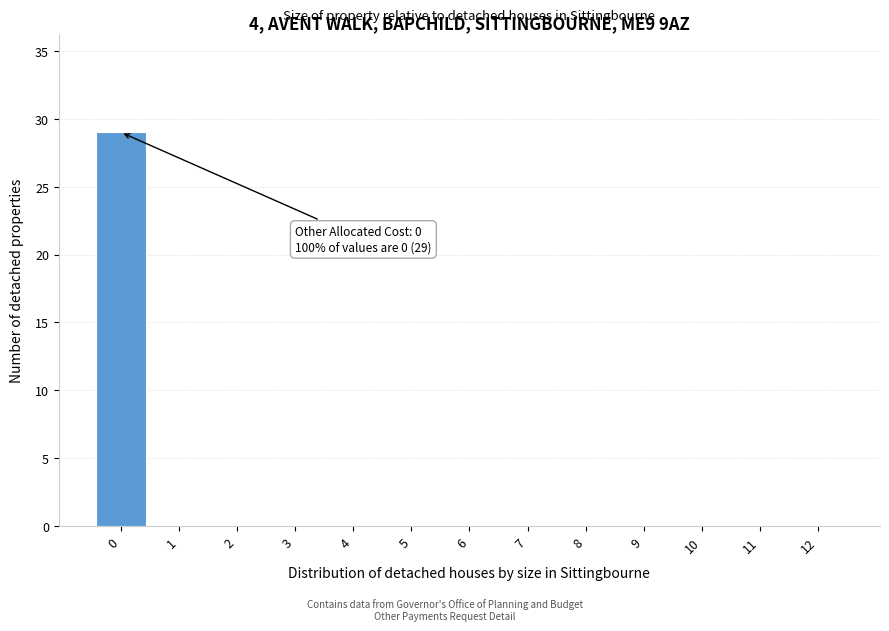

Reading left to right, transcribe all the data shown in this chart.

0=29	1=0	2=0	3=0	4=0	5=0	6=0	7=0	8=0	9=0	10=0	11=0	12=0